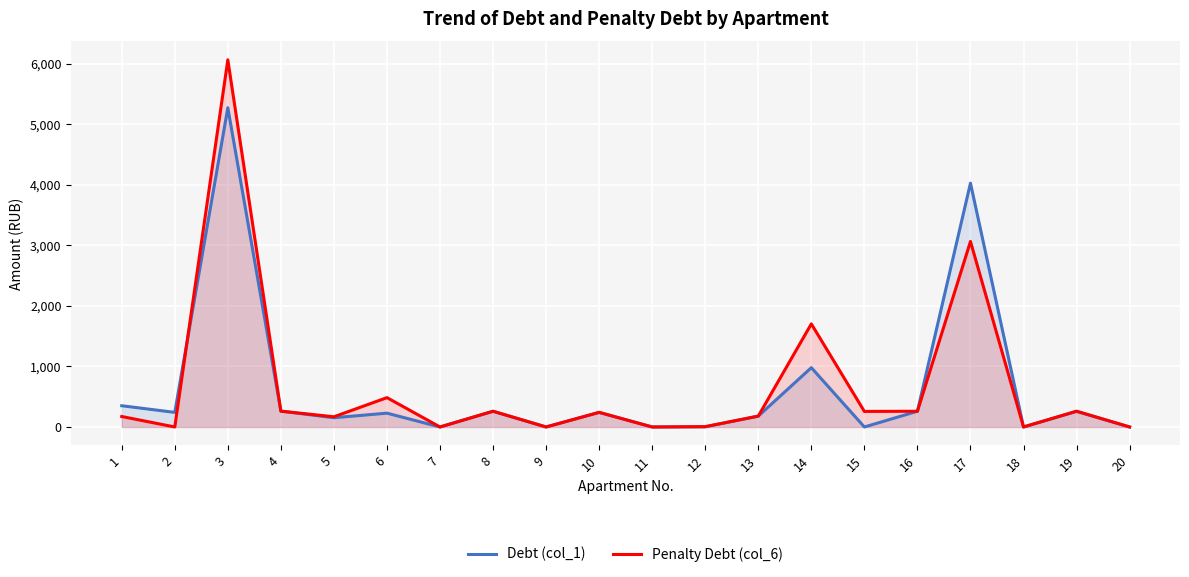

At which category does Debt (col_1) reach its first local peak?

3